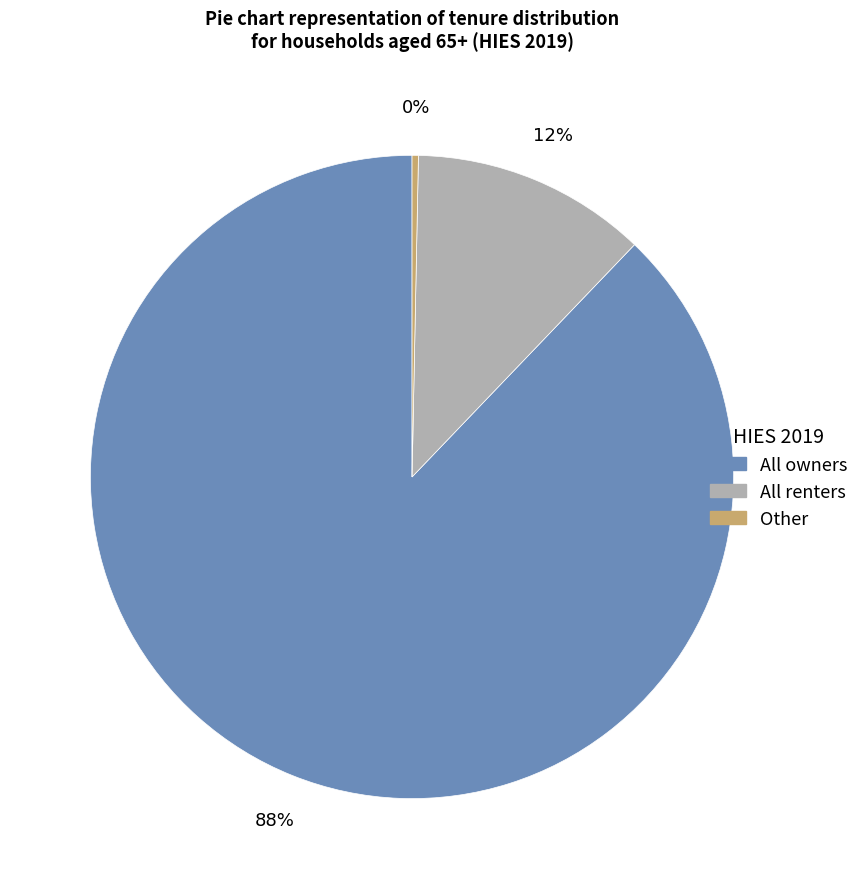

Rank the categories by value from highest to lowest.

All owners, All renters, Other